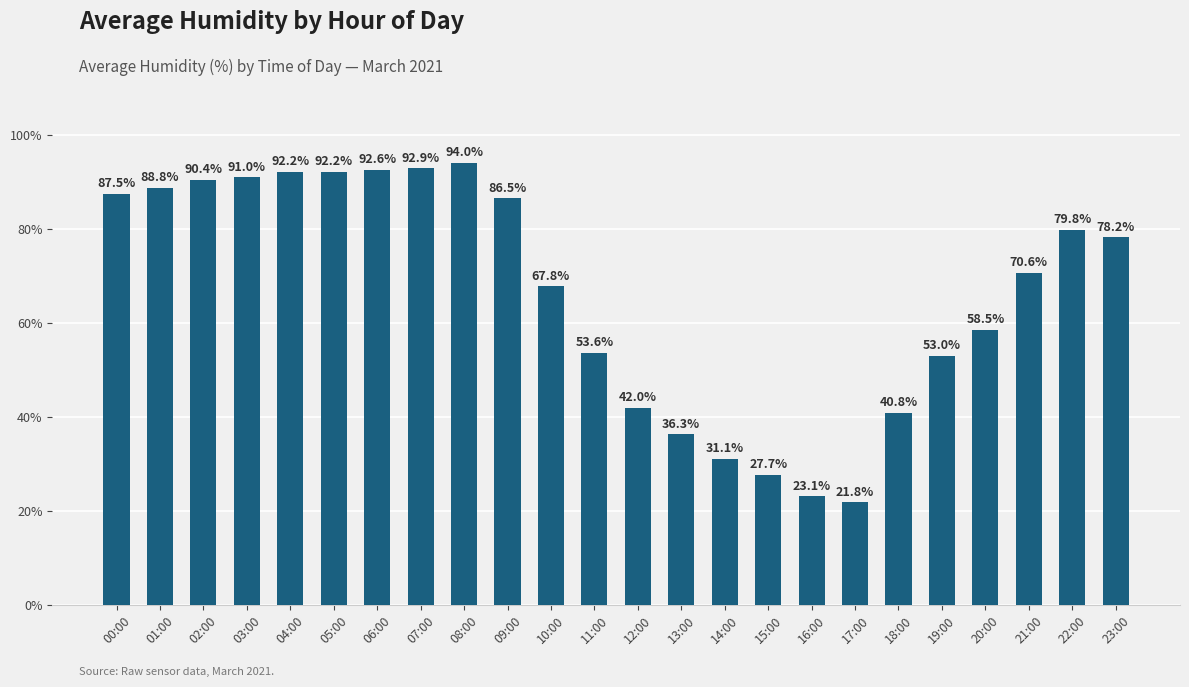

Is it true that the value at 09:00 is 86.5?

True